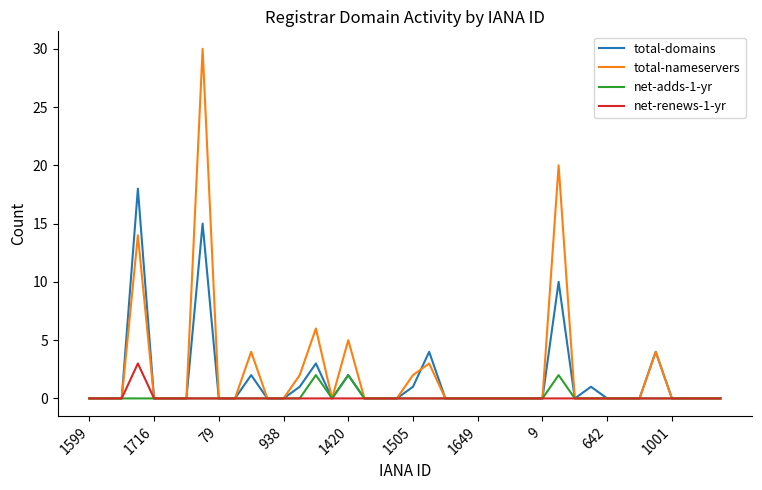

What is the highest value of the total-domains series?

18